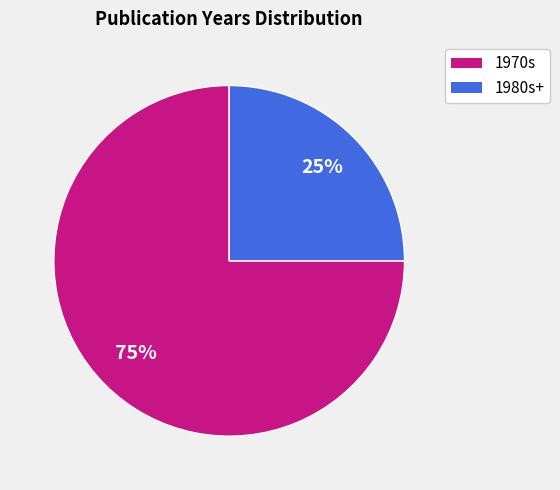

To the nearest percent, what portion does 1970s represent?

75%